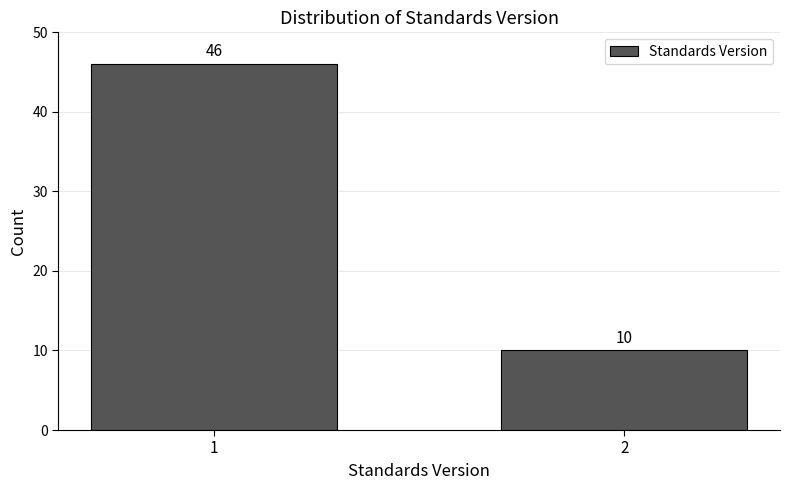

Reading left to right, transcribe all the data shown in this chart.

1=46	2=10